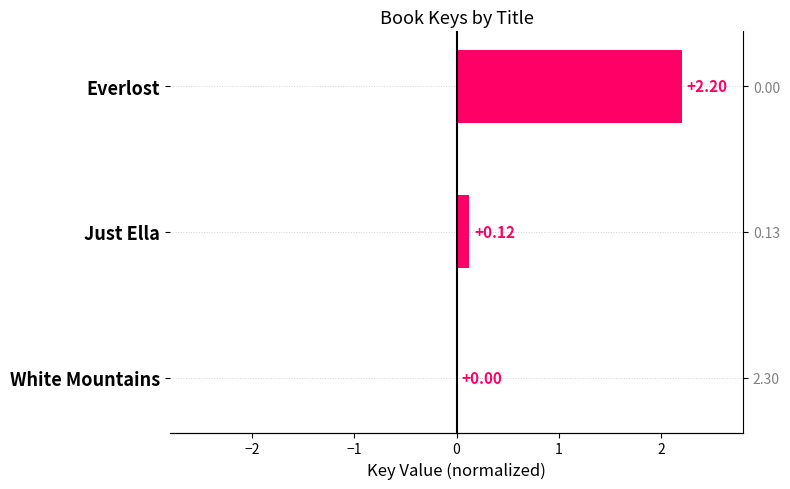

What is the sum of all values?

2.3